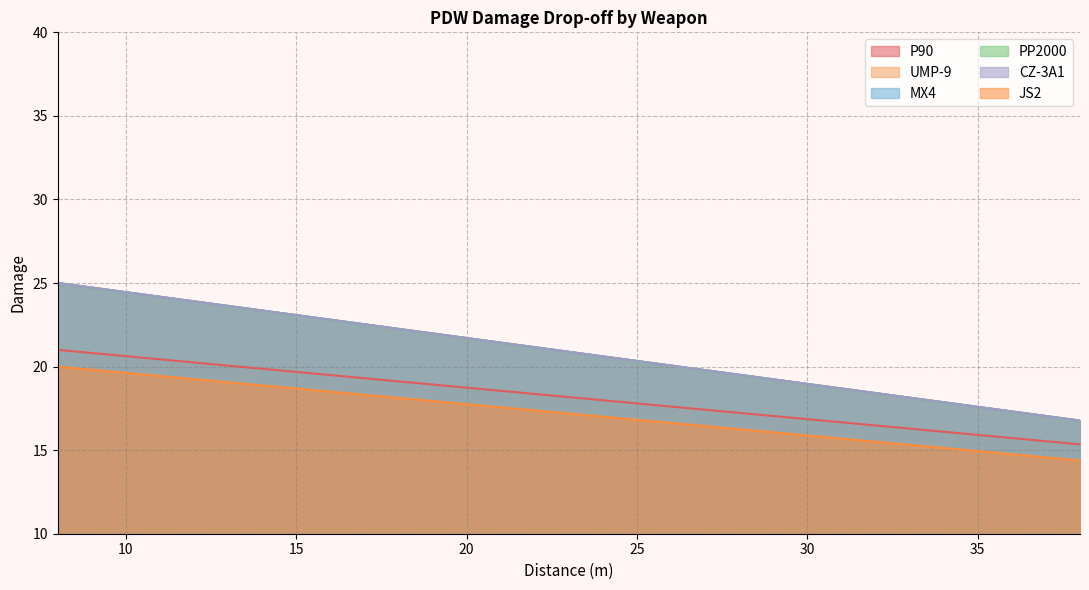

The PP2000 series shows 37.3 at 21. True or false?

False